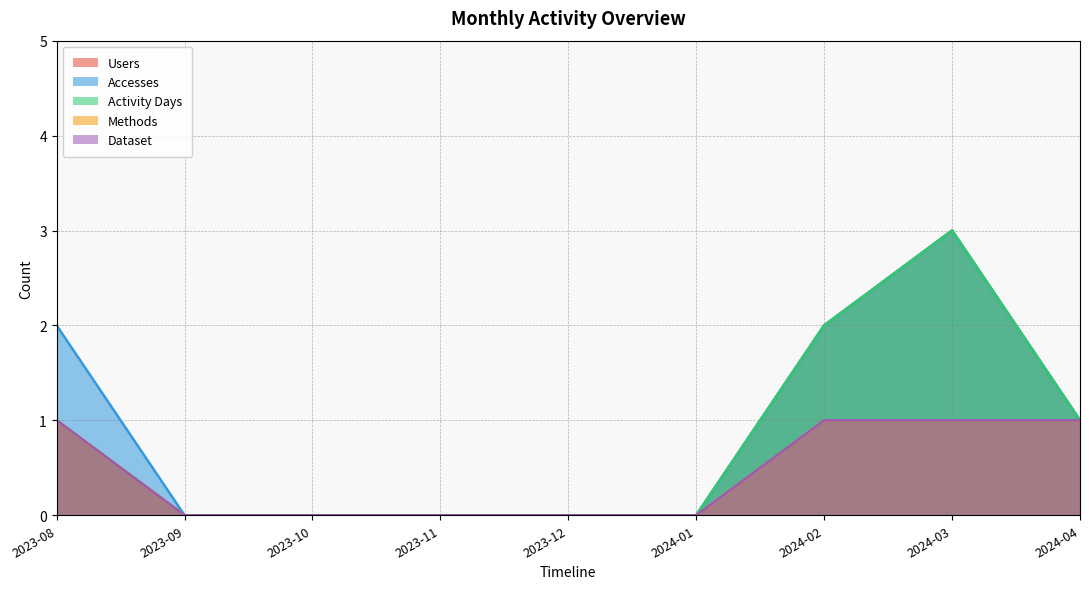

What is the label of the 1st point from the left?

2023-08